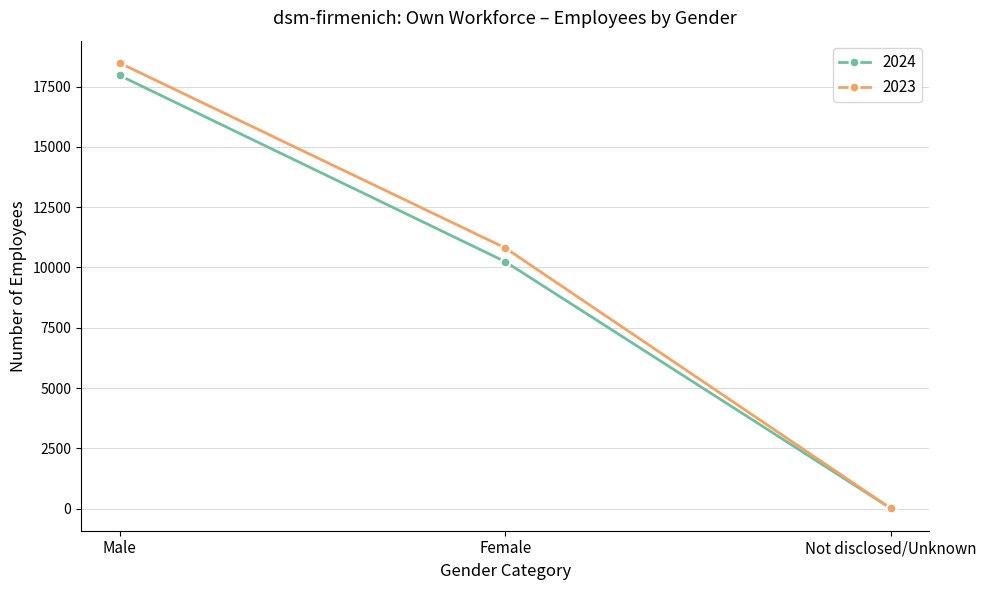

What is the spread (max minus min) of values at Not disclosed/Unknown?

1